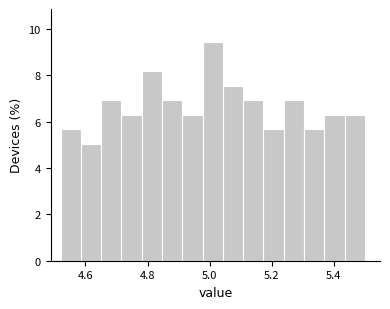

Around what value on the x-axis is the tallest bar? Give the approximate position of its centre, as read against the axis.

5.02